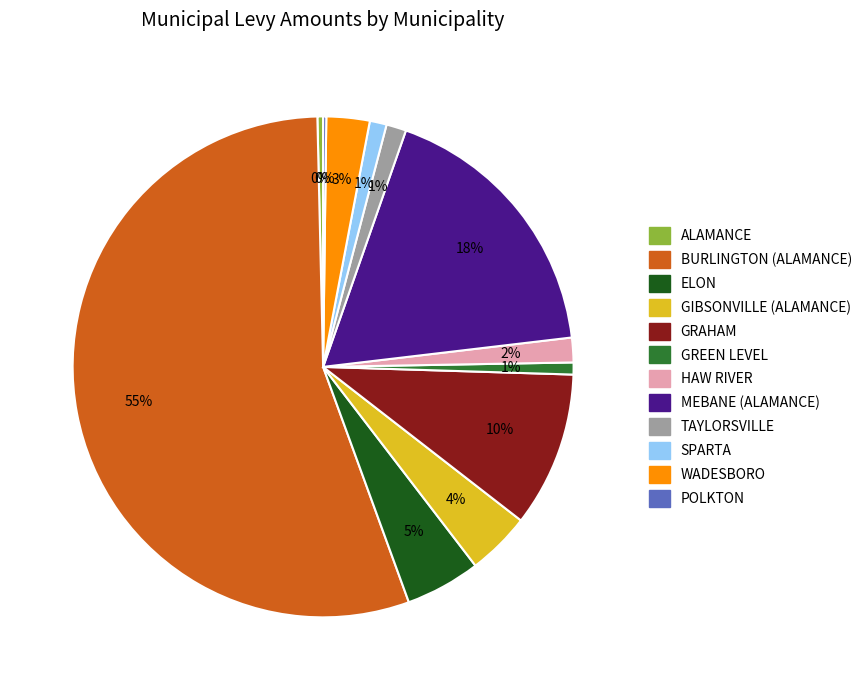

Is it true that GRAHAM is 10% of the pie?

True